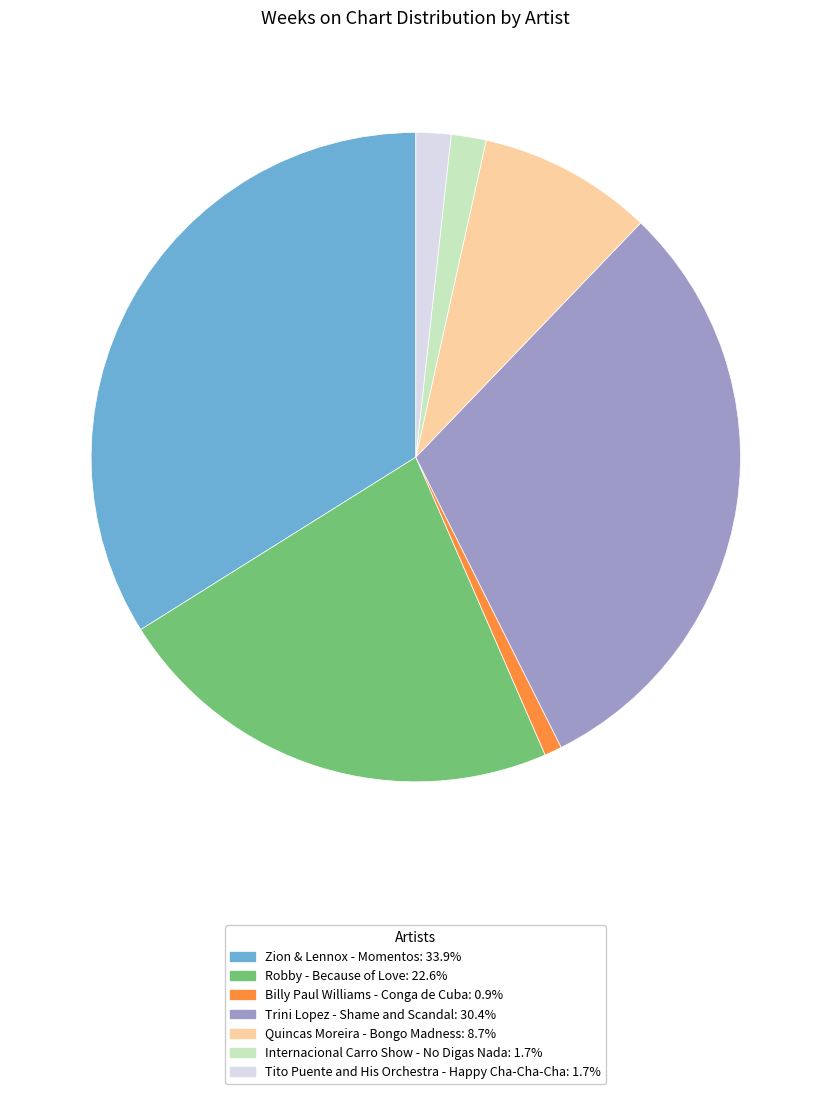

Does Zion & Lennox - Momentos: 33.9% represent more than half of the total?

No